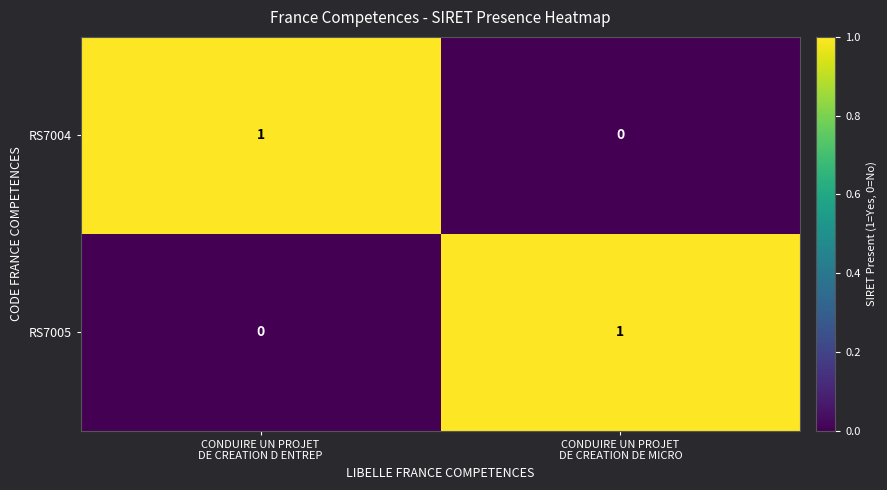

Reading right to left, list all the values displayed in this chart.

RS7004: 0	1
RS7005: 1	0